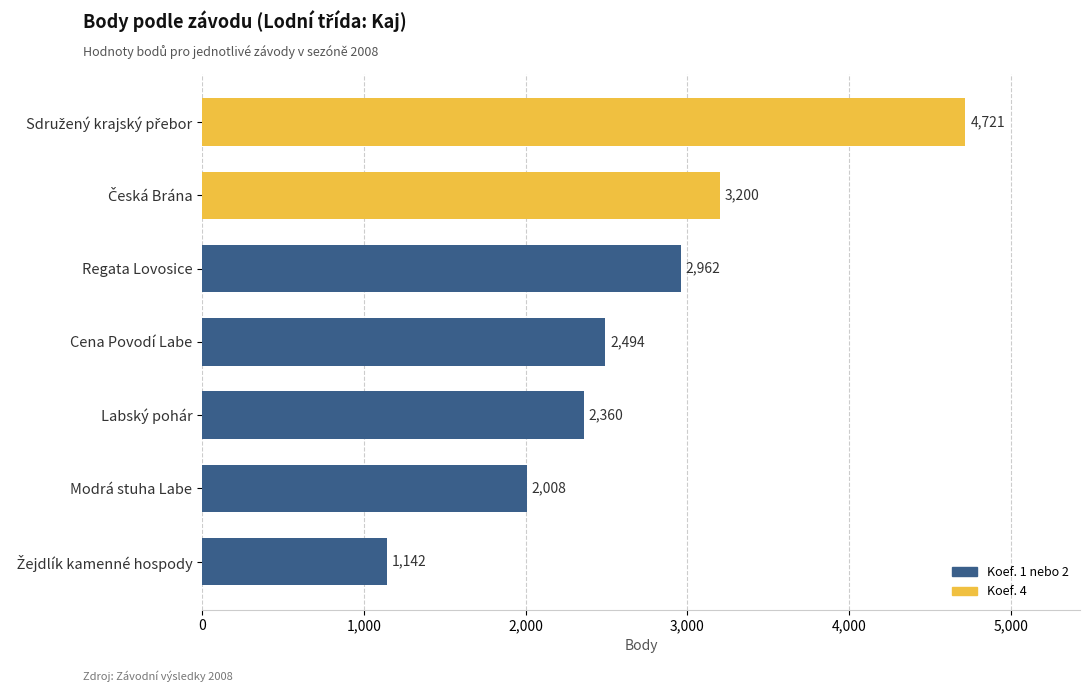

What is the difference between the maximum and minimum values?

3579